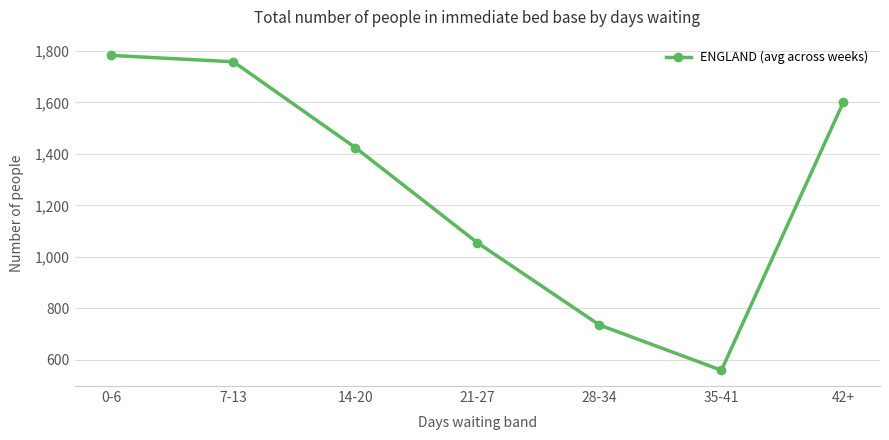

Rank the categories by value from lowest to highest.

35-41, 28-34, 21-27, 14-20, 42+, 7-13, 0-6